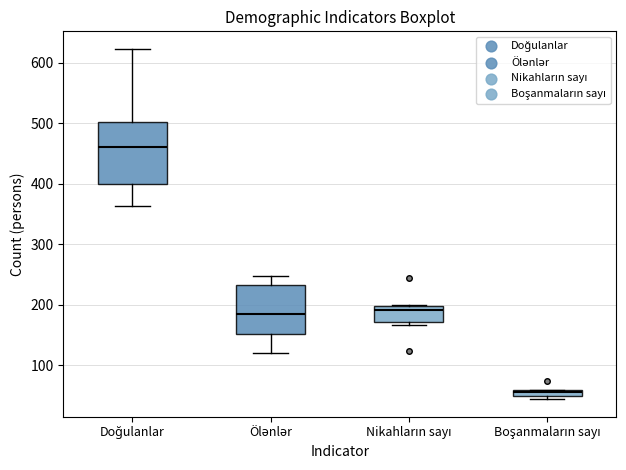

Which box is the tallest, from its lower edge to its upper edge?

Doğulanlar